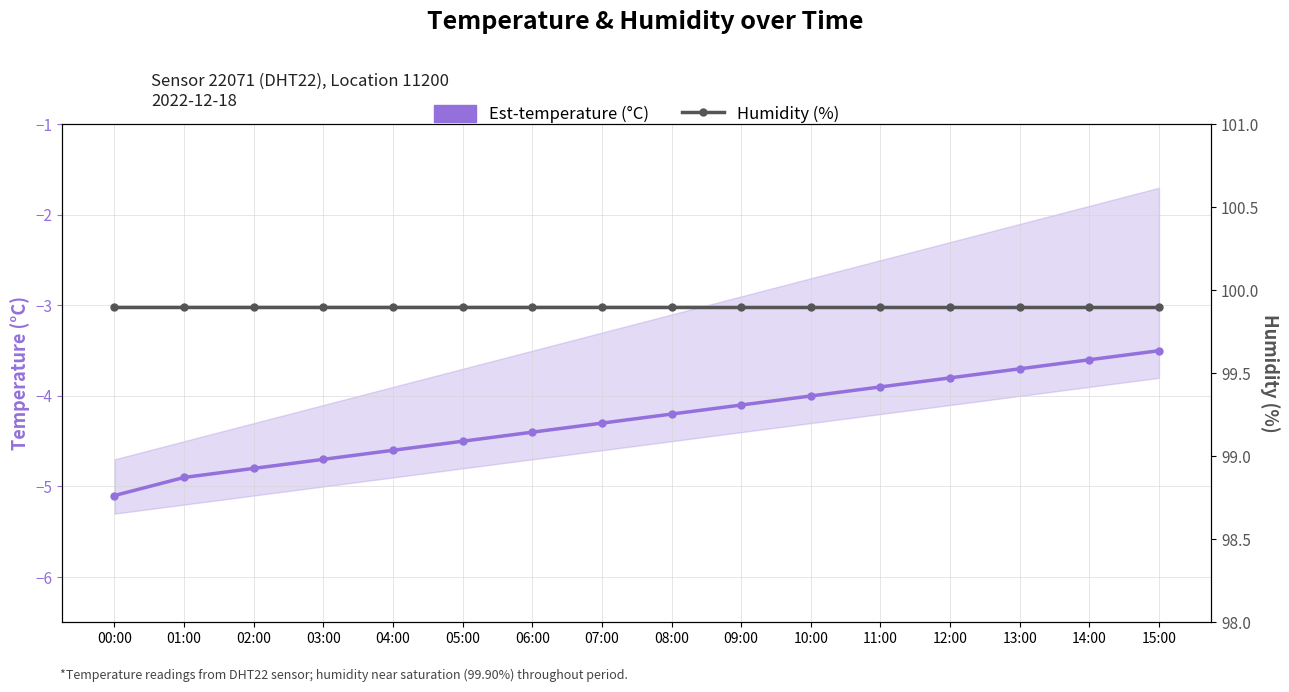

The value of Humidity (%) at 07:00 is 99.9. True or false?

True